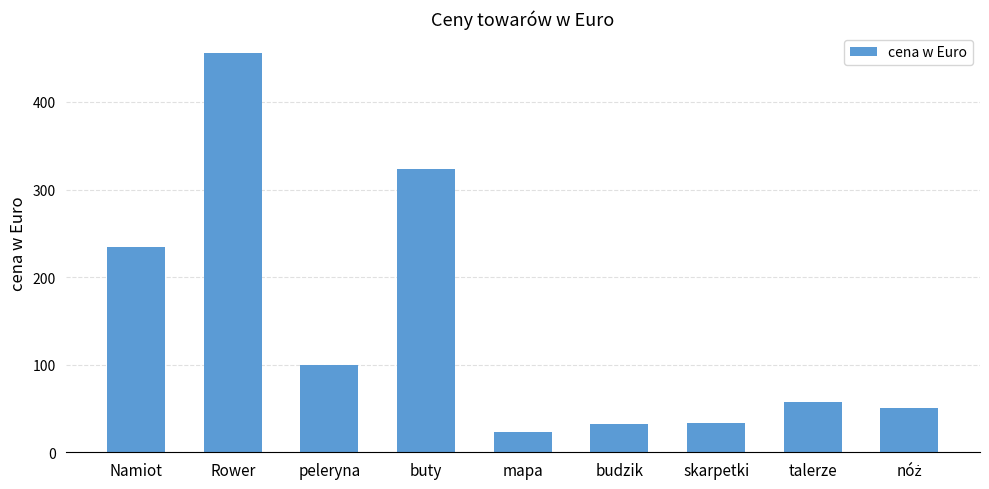

What is the label of the 2nd bar from the left?

Rower